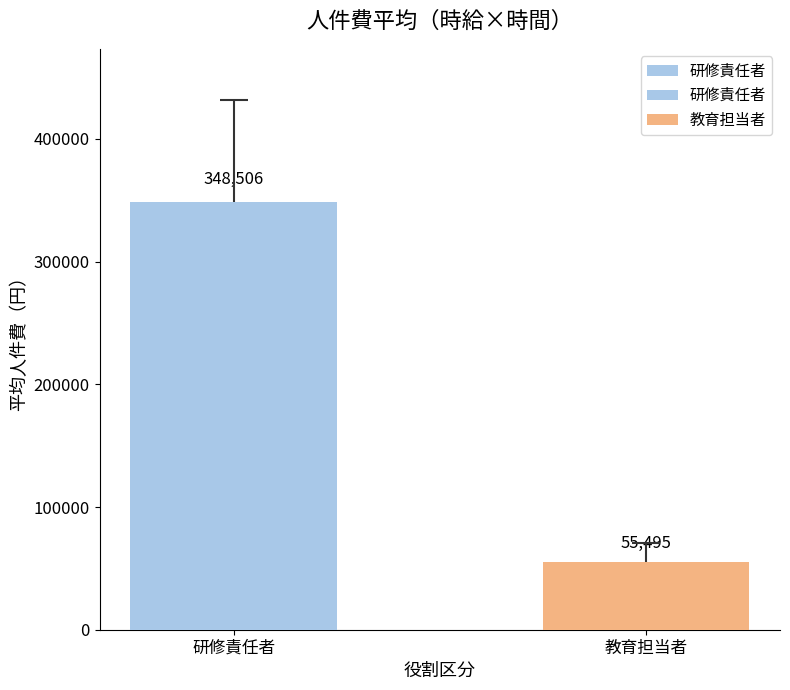

True or false: the data shows 29645.1 at 教育担当者.

False